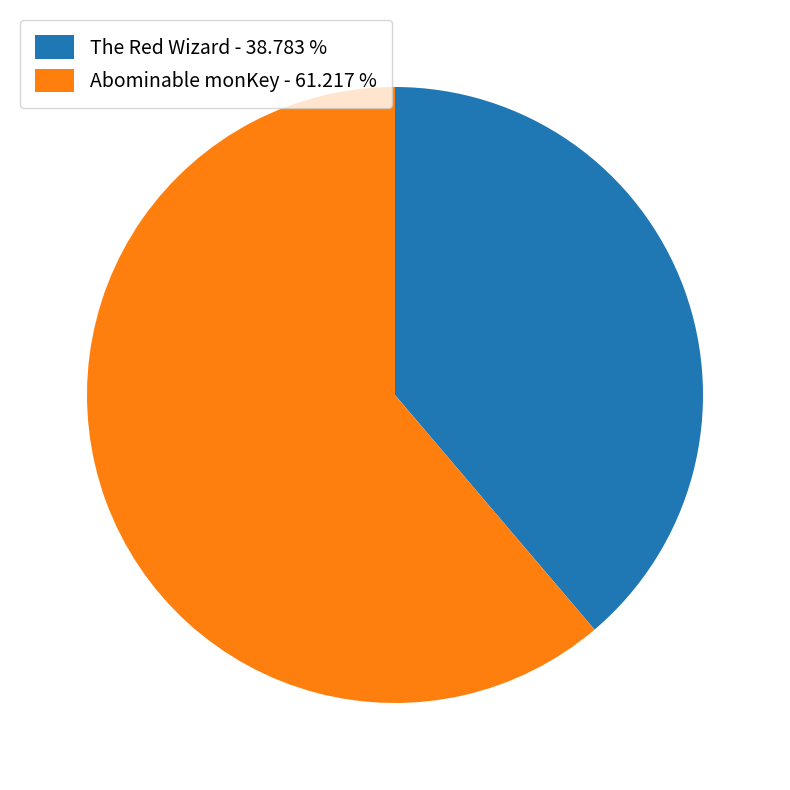

Between Abominable monKey and The Red Wizard, which is larger?

Abominable monKey